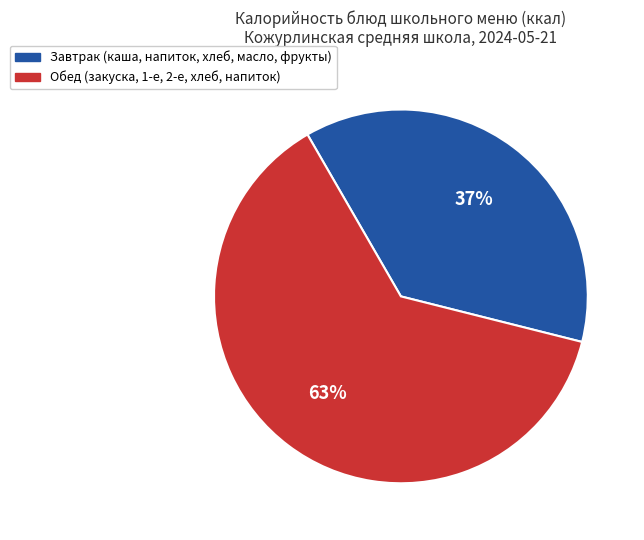

Is there a majority slice in this chart?

Yes